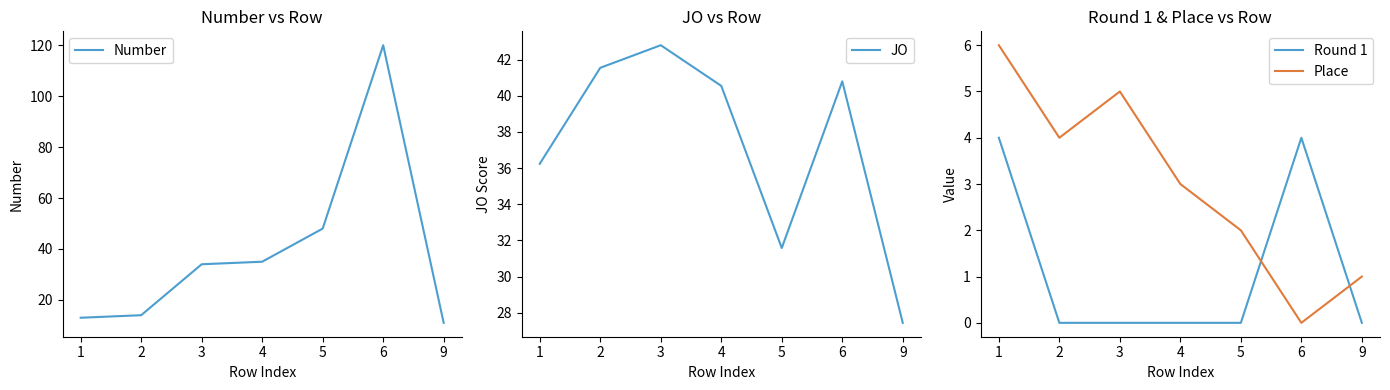

At which category does the chart reach its peak across all series?

6